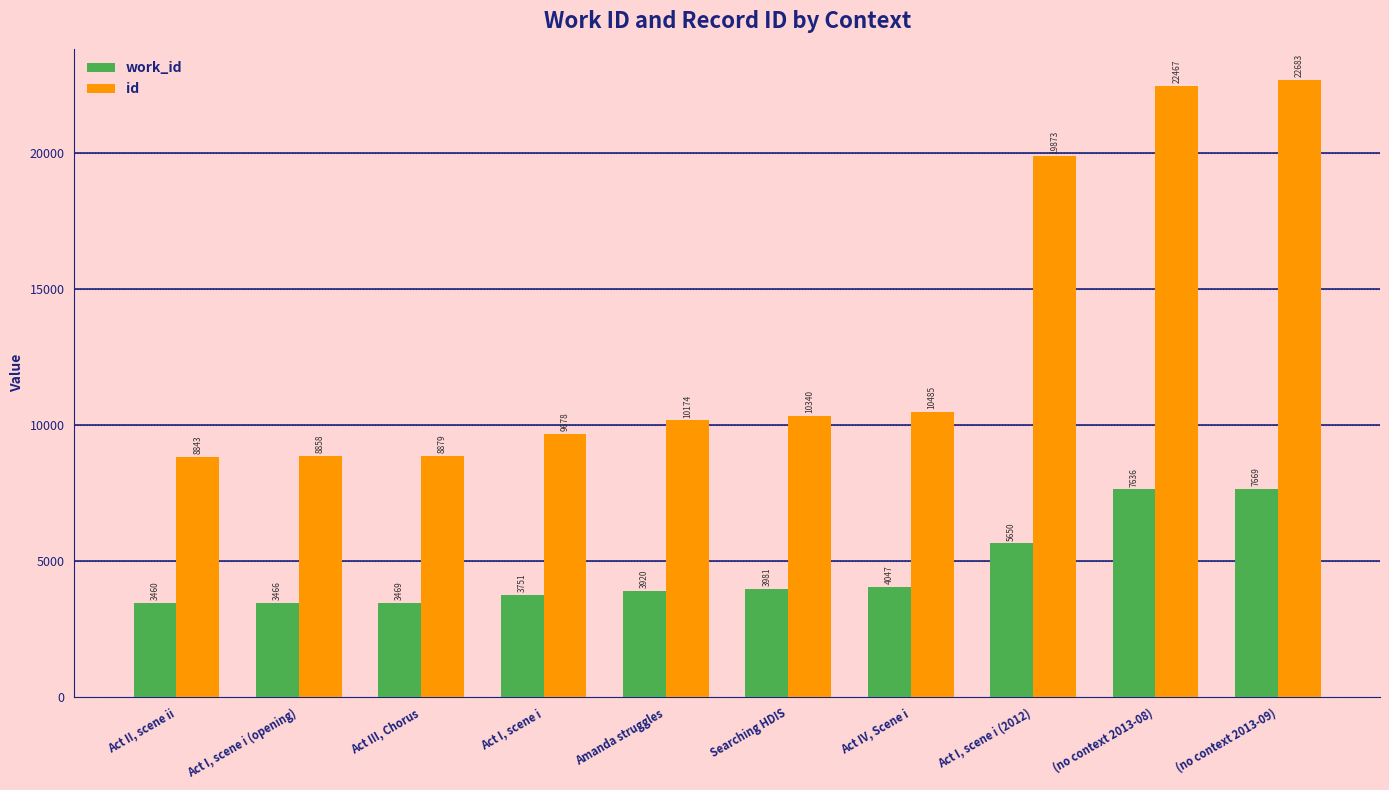

What is the average value of the id series?

13228